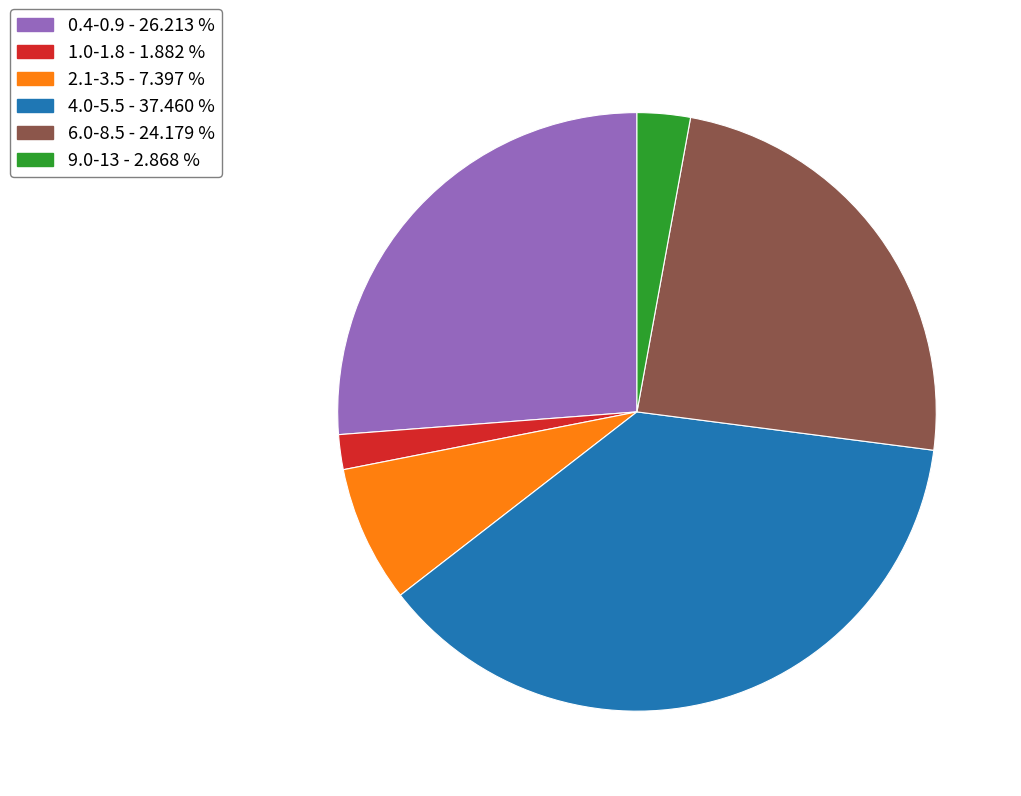

Is there any slice that represents more than half of the pie?

No